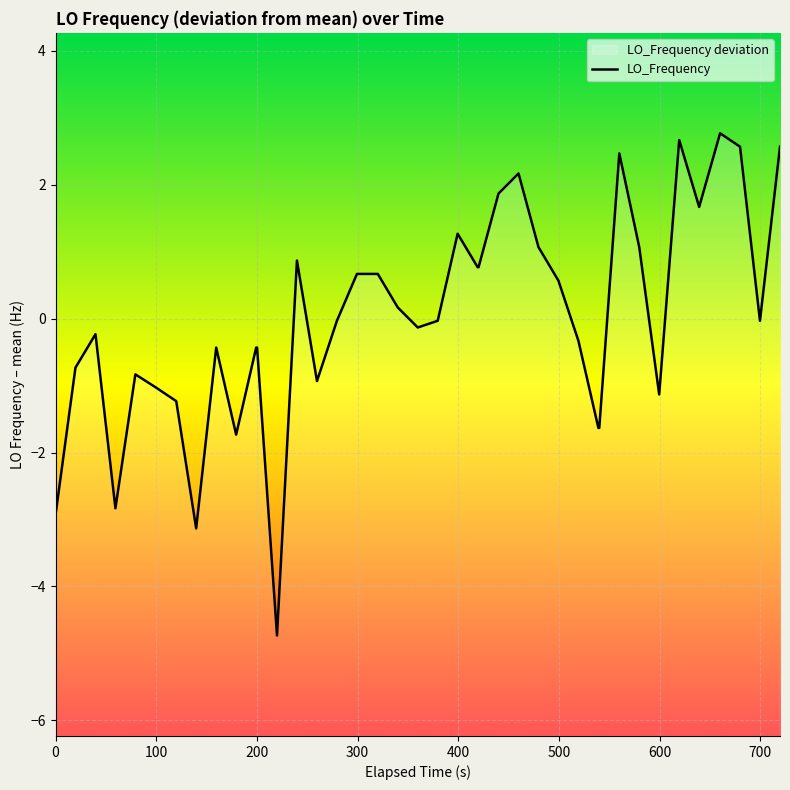

What is the difference between the maximum and minimum values?

7.5